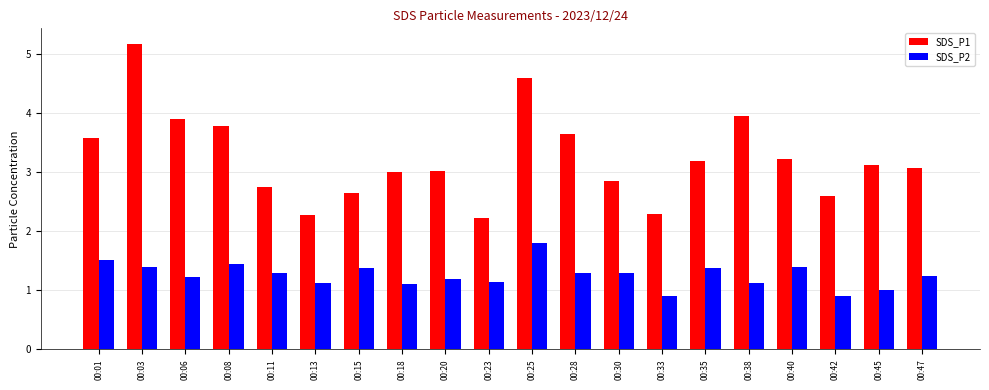

What is the difference between the SDS_P1 values at 00:30 and 00:23?

0.6